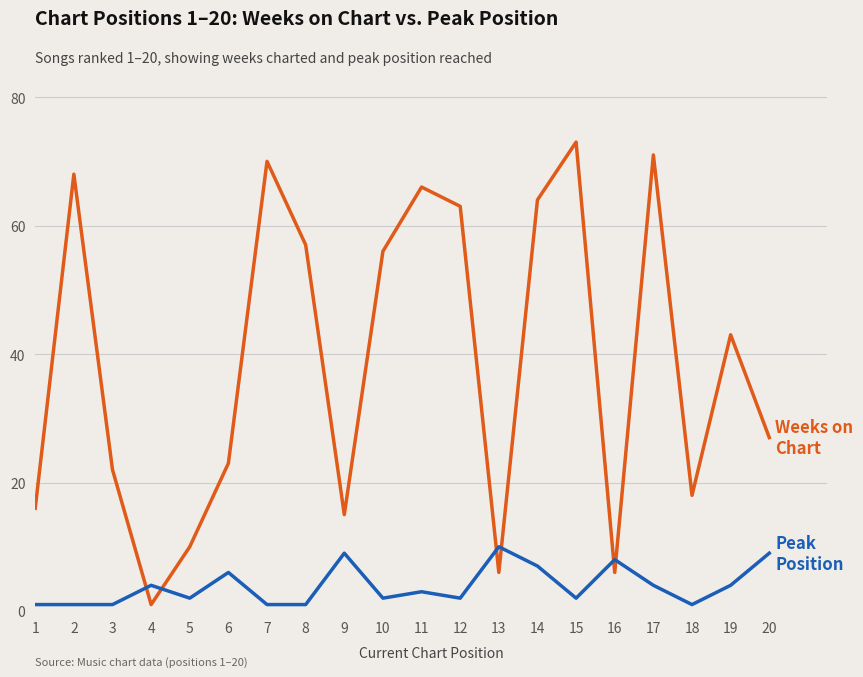

Which category has the highest value across all series?

15